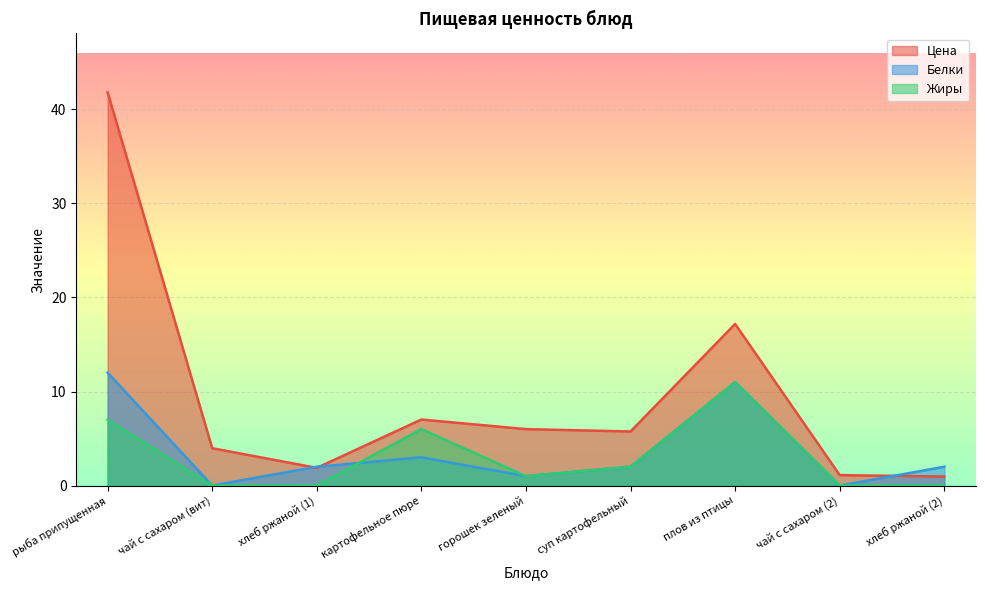

At чай с сахаром (2), list the series in order from smallest to largest.

Белки, Жиры, Цена